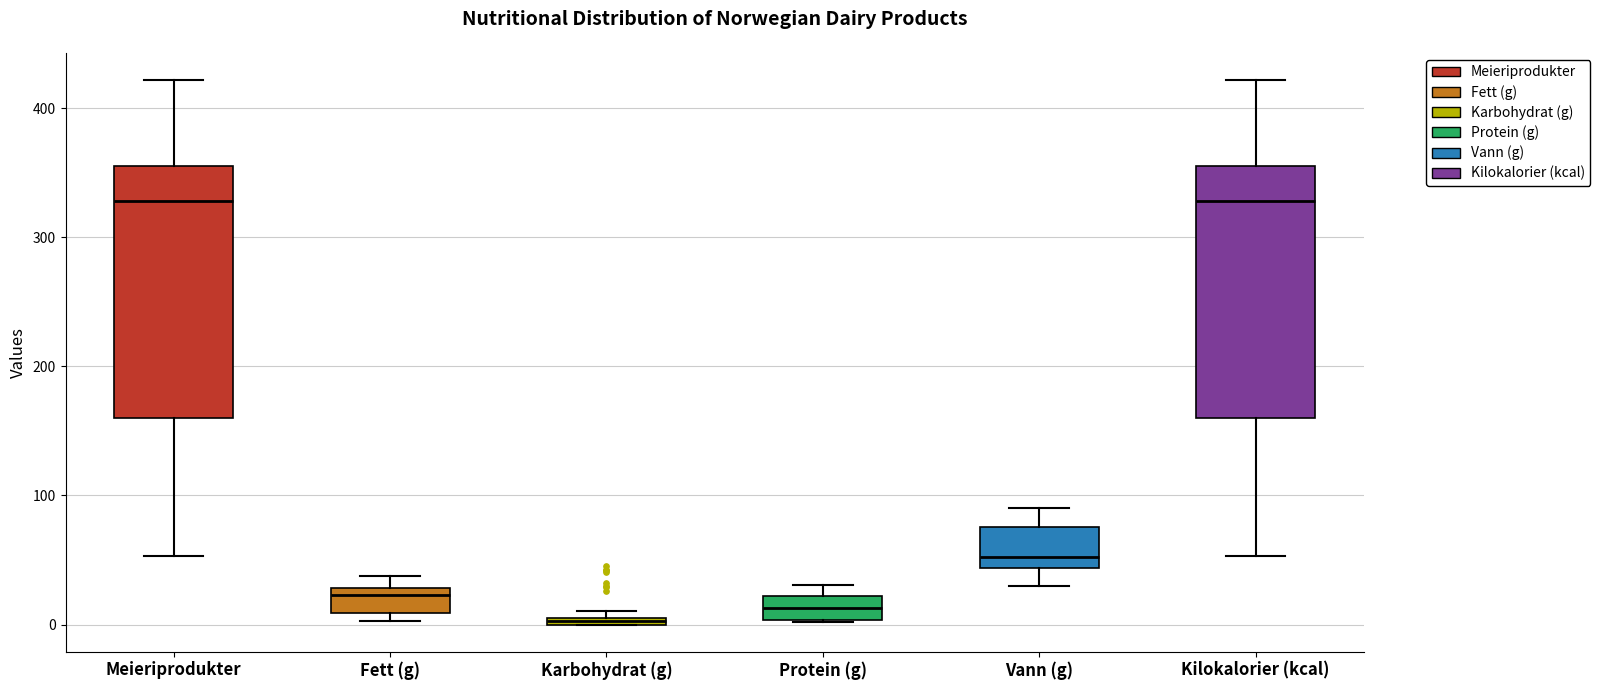

Where does the lower whisker of the box for Meieriprodukter end on the y-axis? The values are not printed on the chart, so give them approximately, as read against the axis.

50